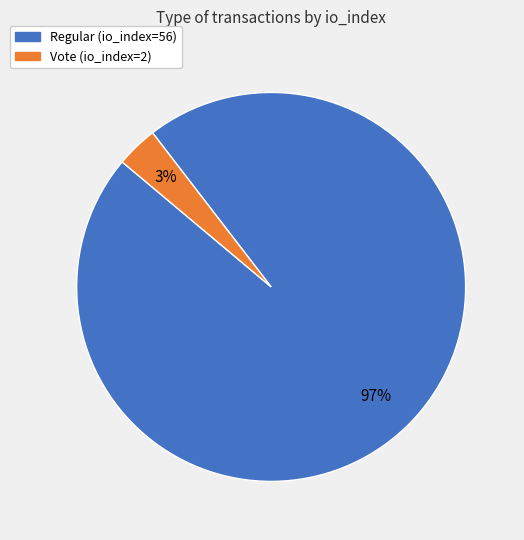

What is the smallest slice in the pie chart?

Vote (io_index=2)